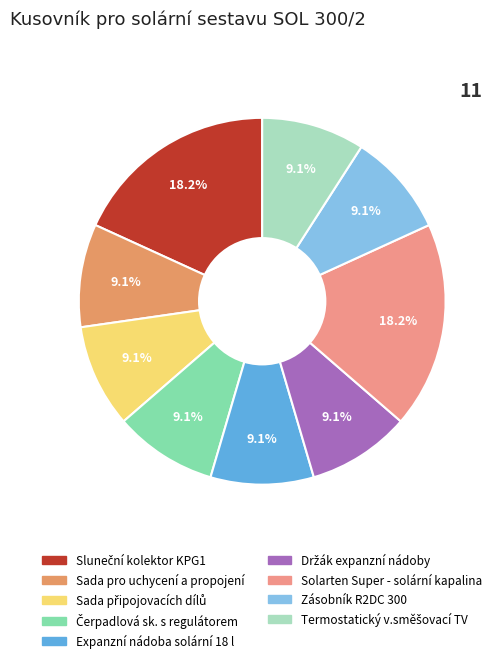

Rank the categories by value from highest to lowest.

Sluneční kolektor KPG1, Solarten Super - solární kapalina, Sada pro uchycení a propojení, Sada připojovacích dílů, Čerpadlová sk. s regulátorem, Expanzní nádoba solární 18 l, Držák expanzní nádoby, Zásobník R2DC 300, Termostatický v.směšovací TV